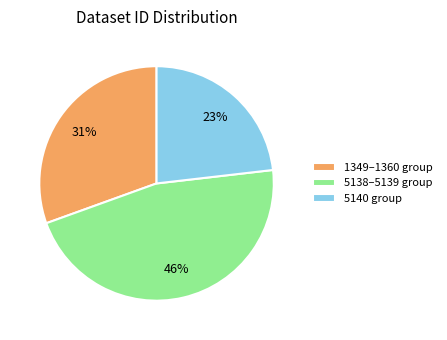

How many segments does this pie chart have?

3